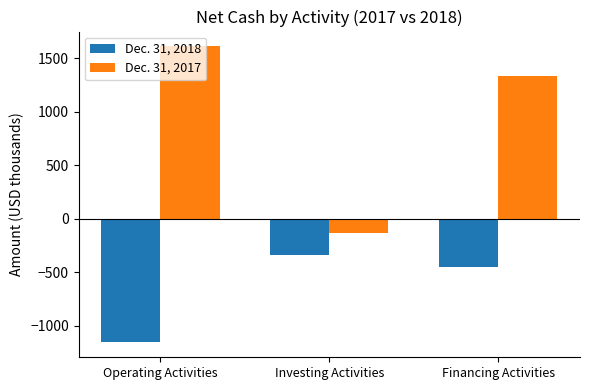

Reading left to right, list all the values displayed in this chart.

Dec. 31, 2018: -1155	-335	-449
Dec. 31, 2017: 1609	-133	1330